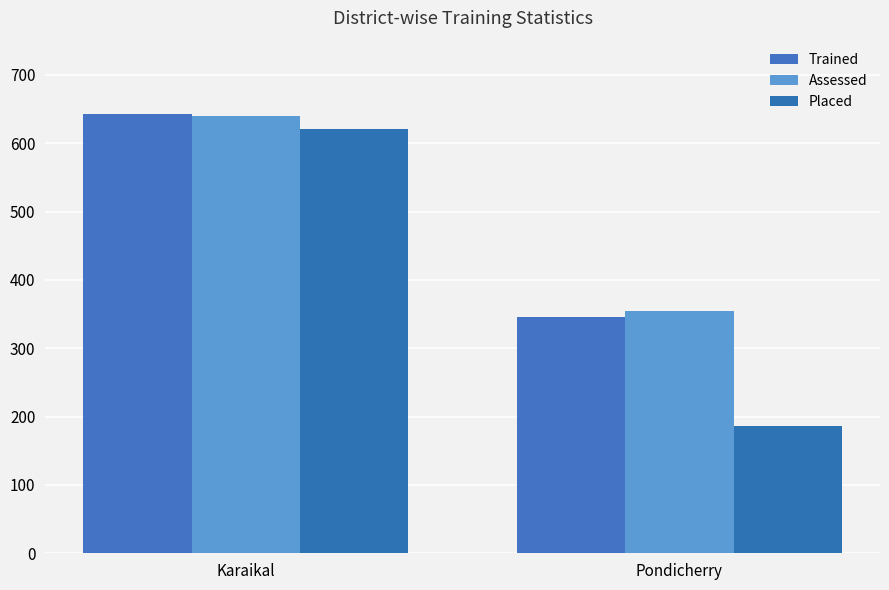

Which category has the highest value across all series?

Karaikal